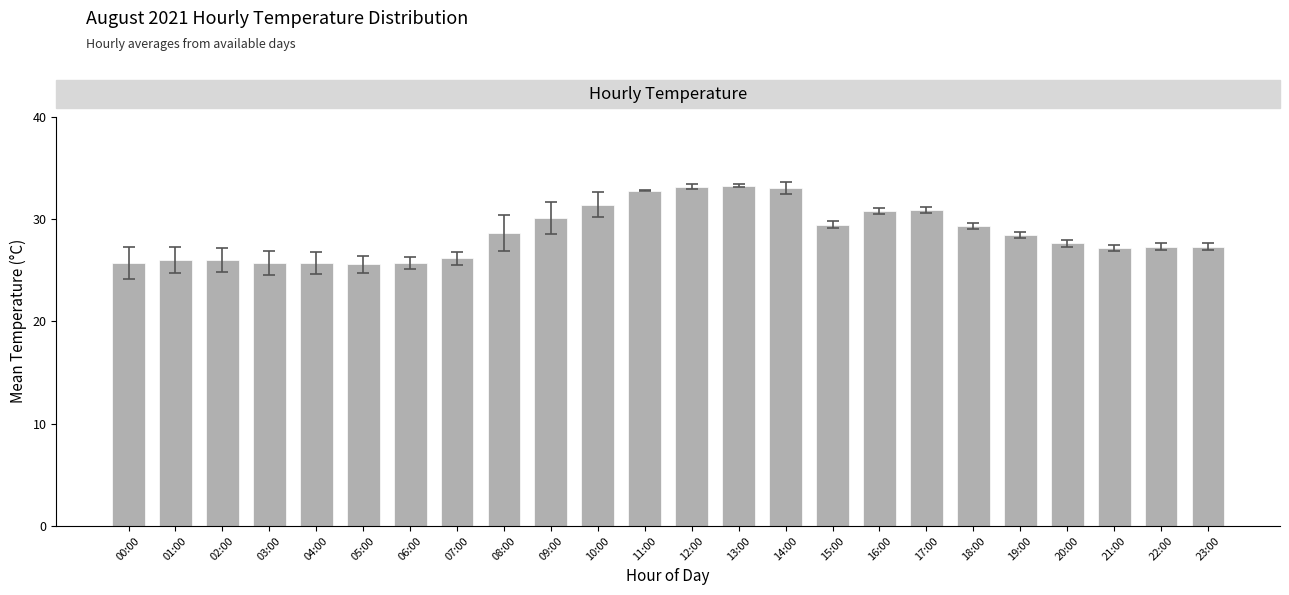

What is the label of the 10th bar from the left?

09:00